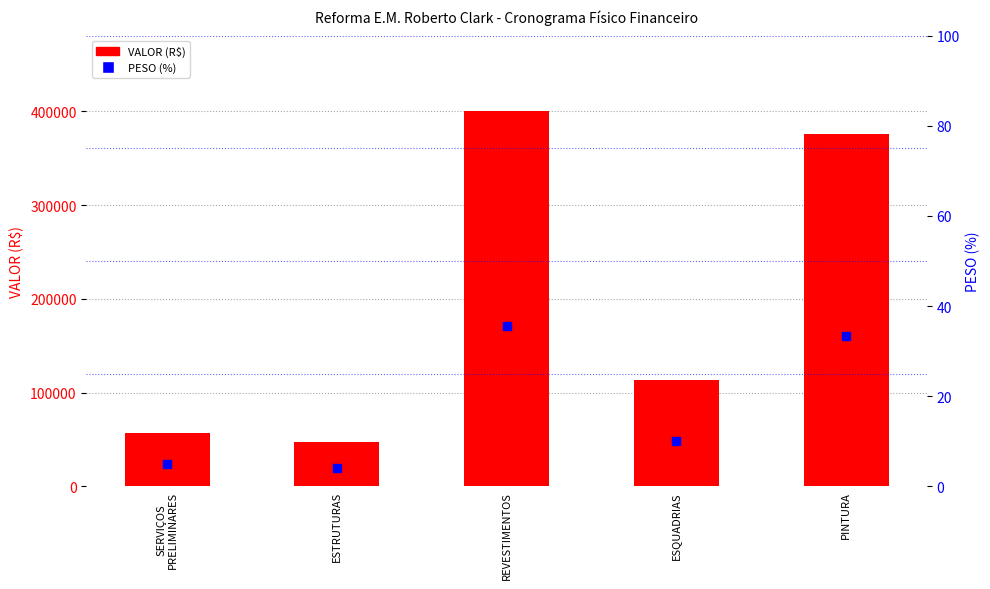

What are all the series names shown in the legend?

VALOR (R$), PESO (%)